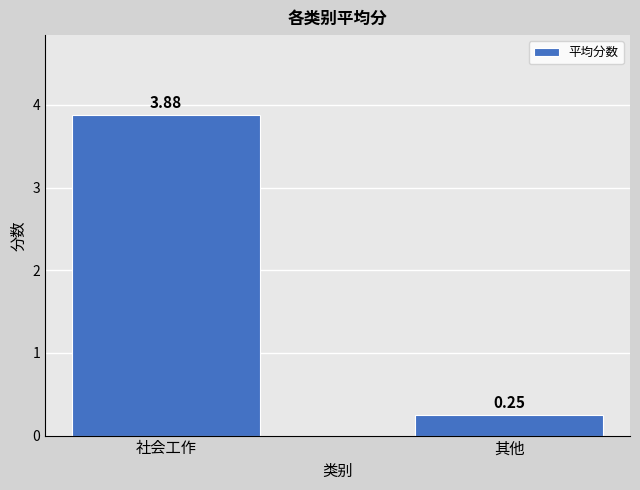

What is the difference between the values at 社会工作 and 其他?

3.6